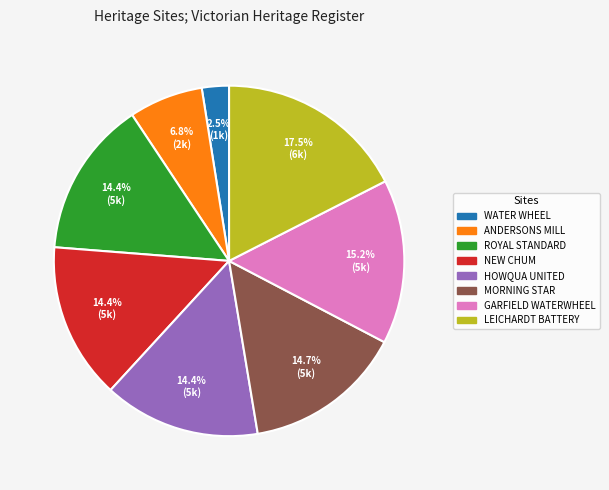

Is there any slice that represents more than half of the pie?

No